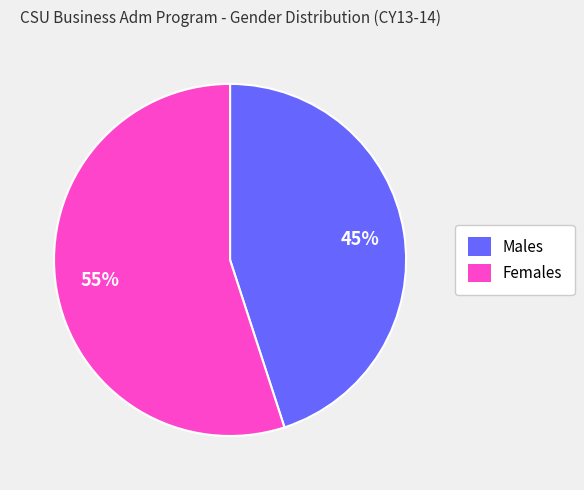

Is there a majority slice in this chart?

Yes